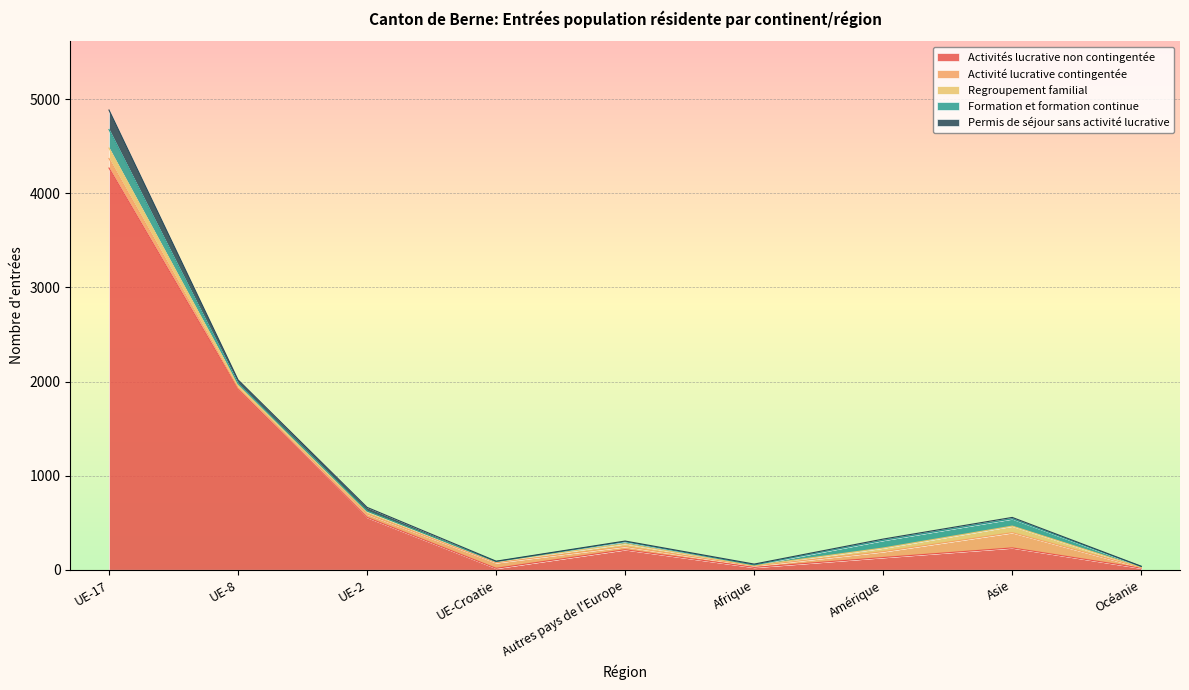

Which label corresponds to the smallest value in the chart?

UE-Croatie